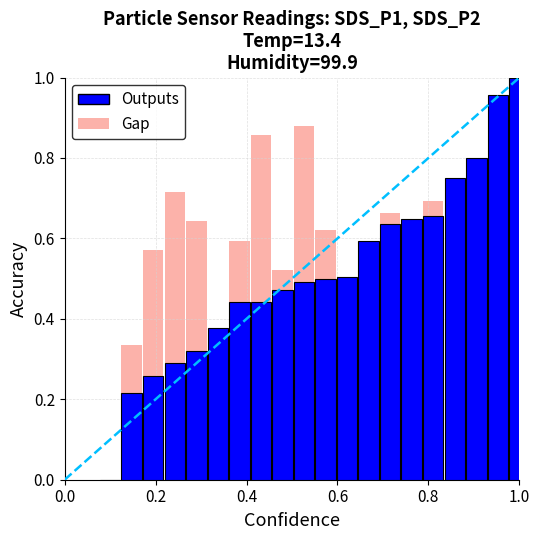

What is the sum of all values?

10.3